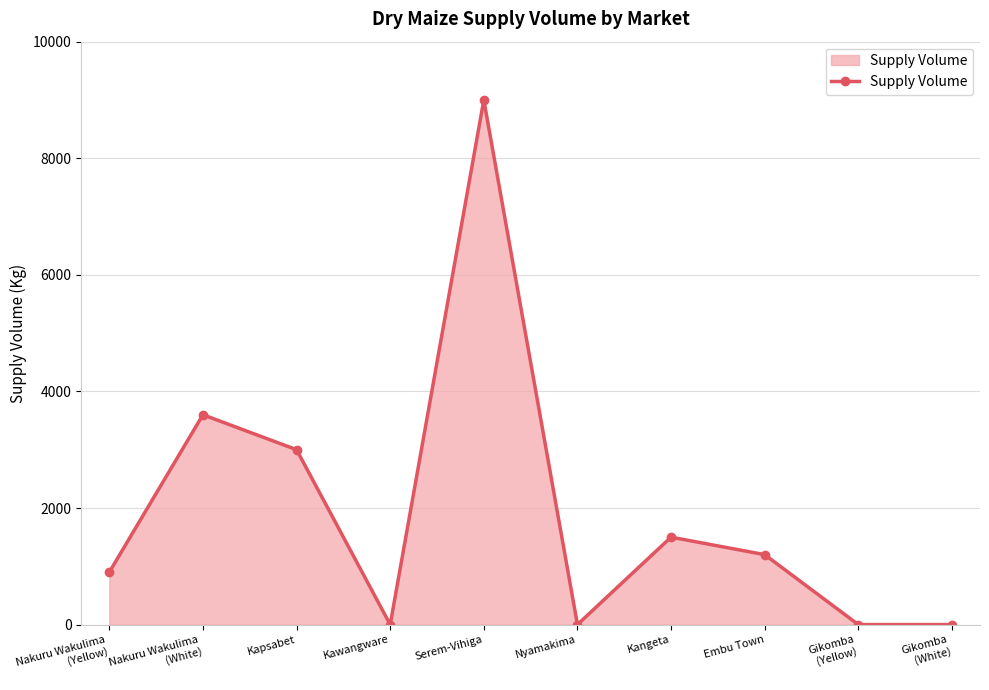

What is the change in value from Nakuru Wakulima
(White) to Embu Town?

-2400